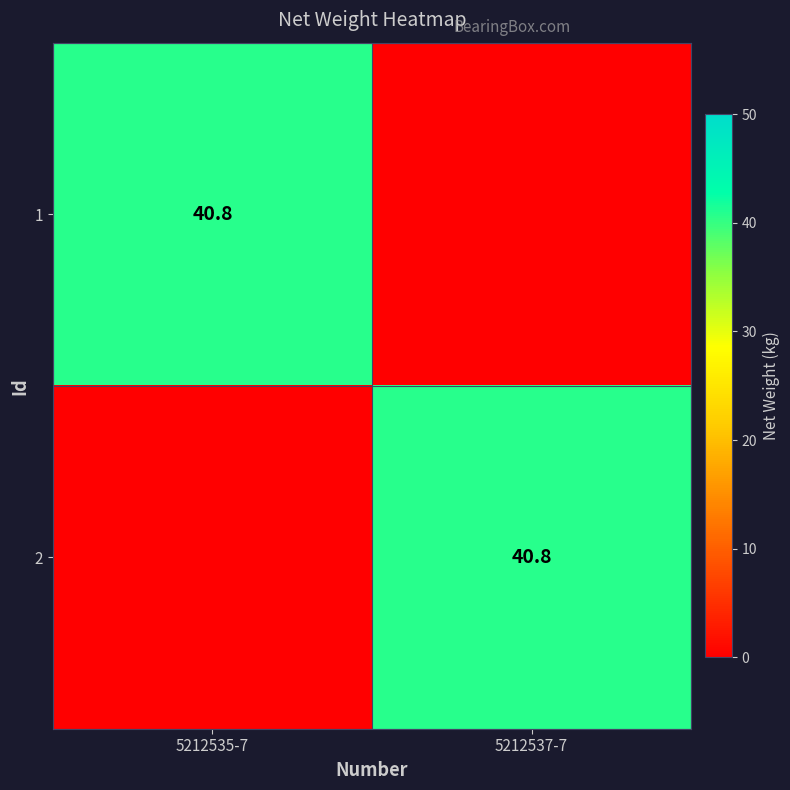

True or false: 2 has a value of 26.5 at 5212537-7.

False